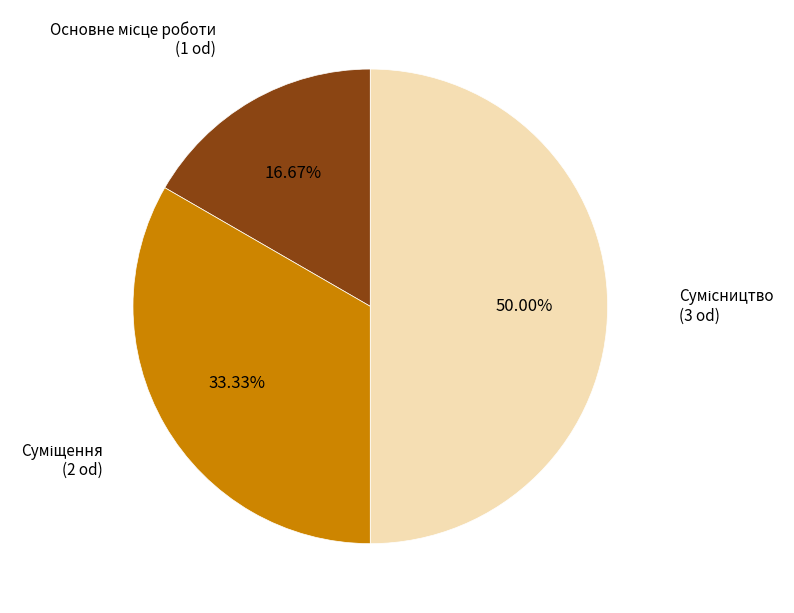

Is there a majority slice in this chart?

No